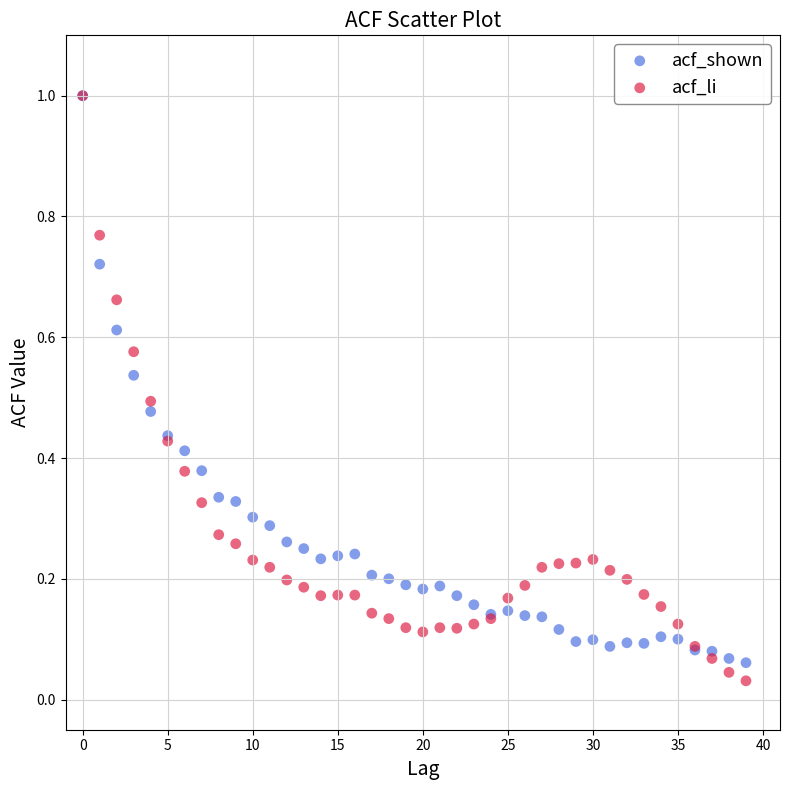

What are all the series names shown in the legend?

acf_shown, acf_li